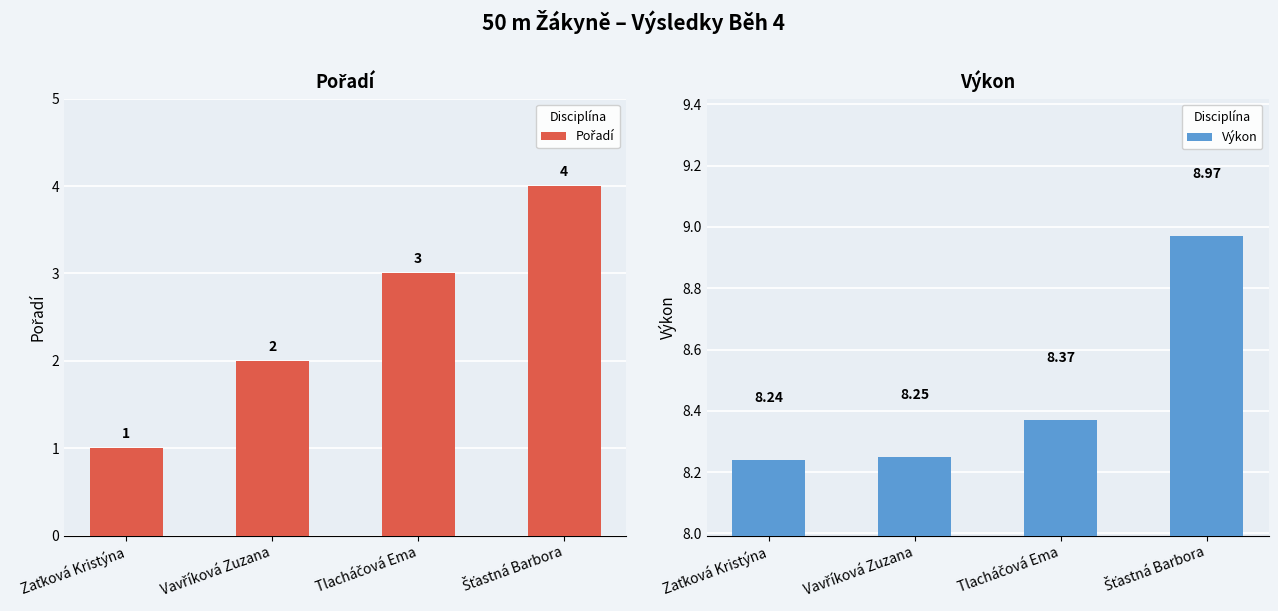

The Pořadí series shows 1.6 at Tlacháčová Ema. True or false?

False